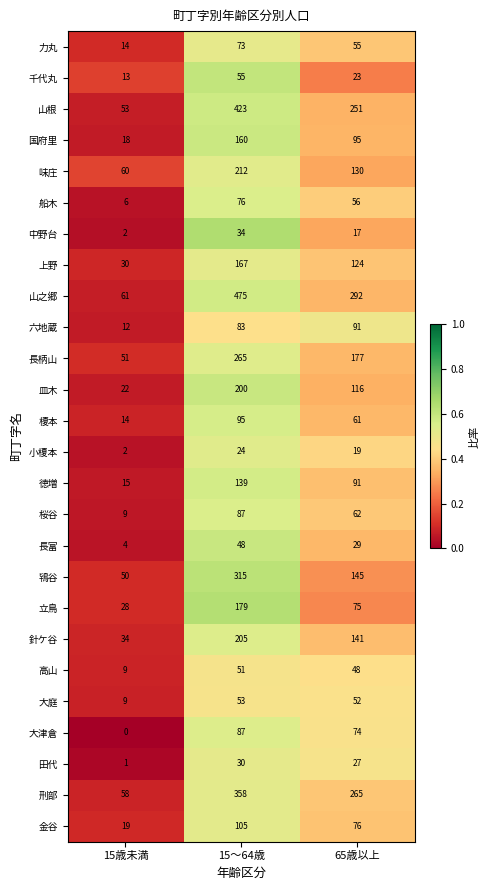

What is the difference between the 徳増 values at 15～64歳 and 65歳以上?

48